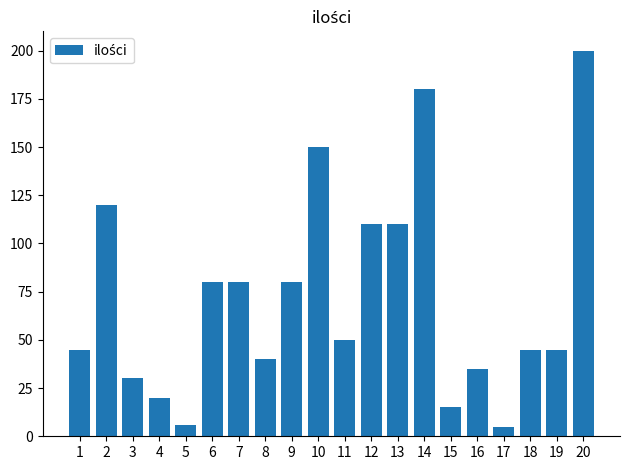

What is the maximum value shown in the chart?

200